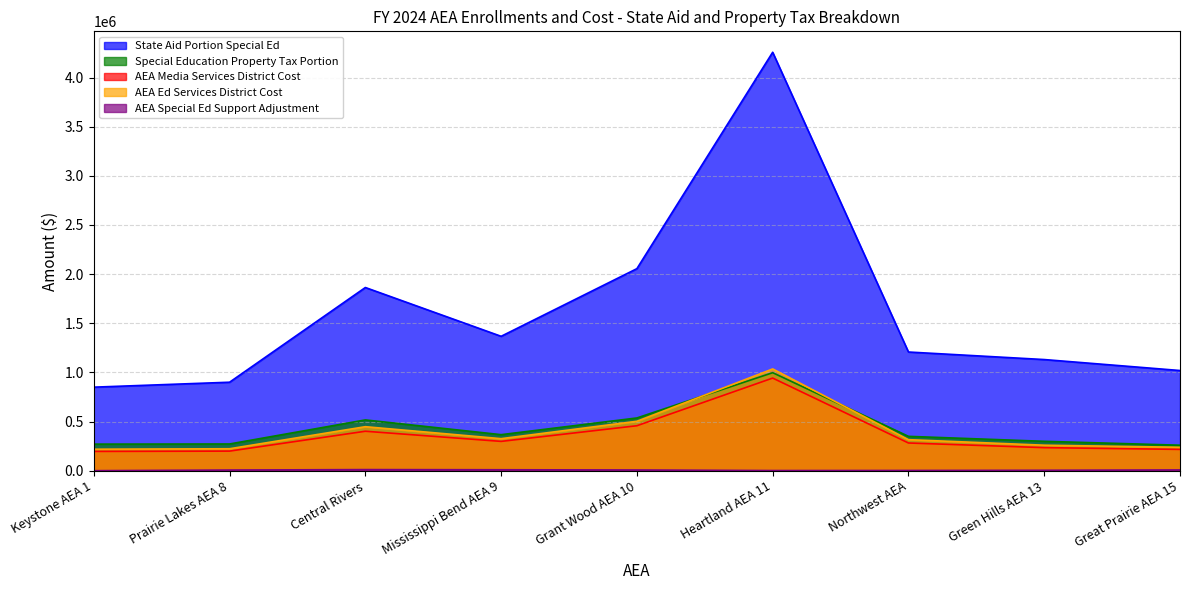

What is the minimum value for AEA Ed Services District Cost?

219392